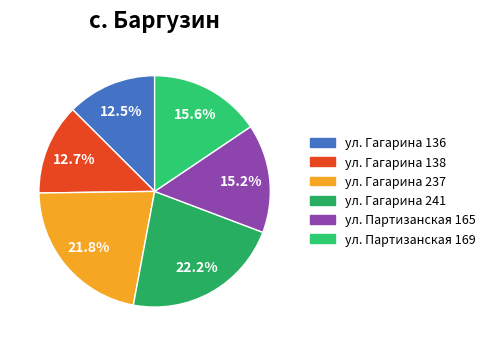

Do ул. Гагарина 237 and ул. Гагарина 136 together represent more than half of the pie?

No